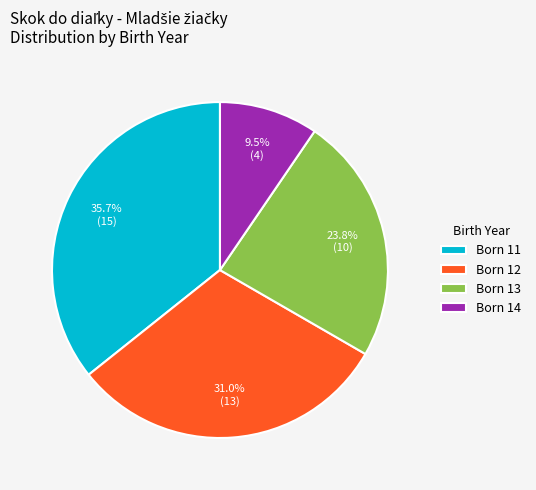

Is there any slice that represents more than half of the pie?

No